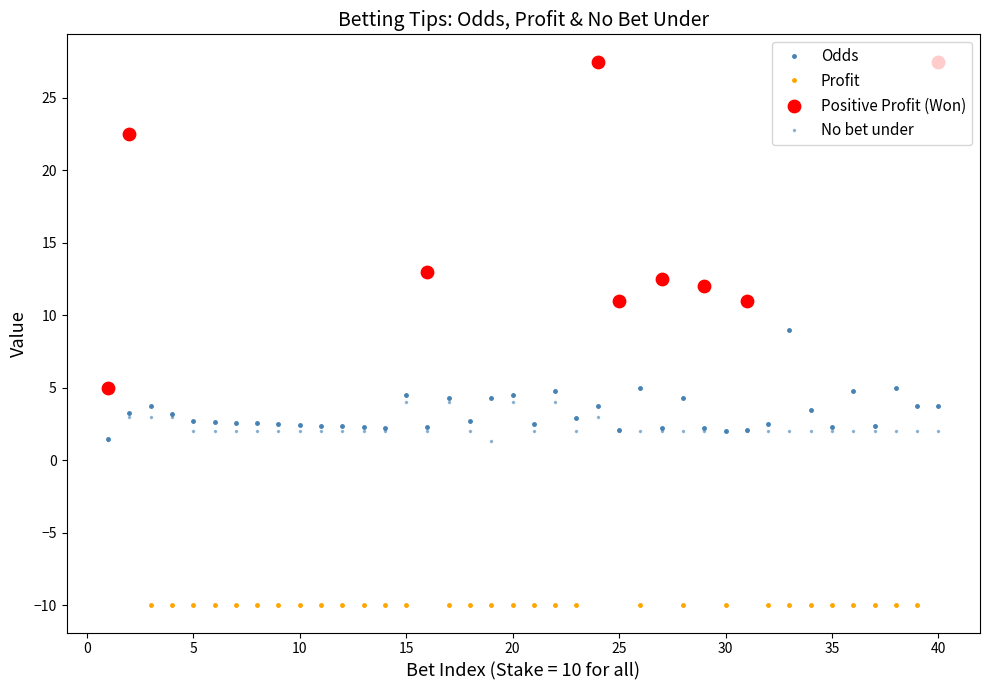

How many data points does each series have?

40